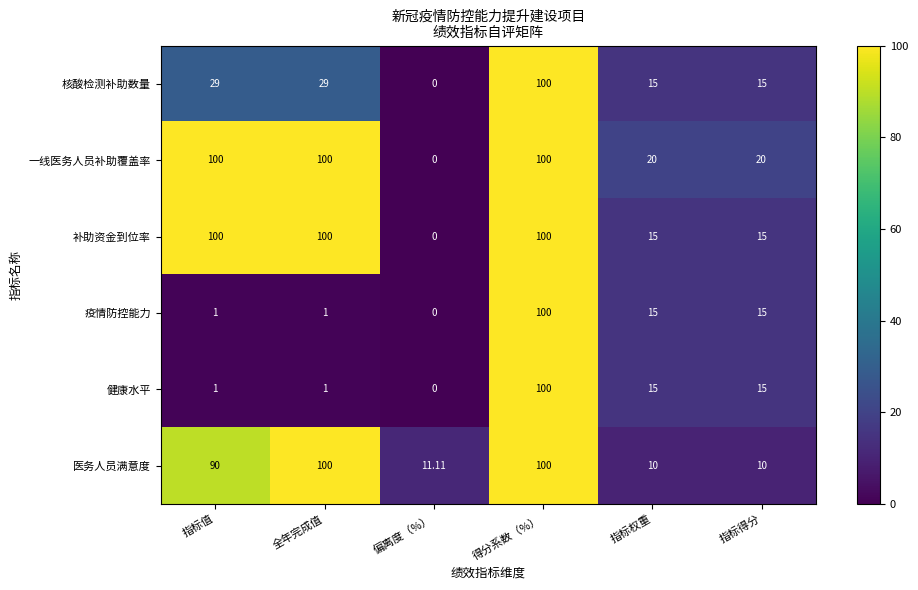

At which label is 医务人员满意度 closest to 55?

指标值